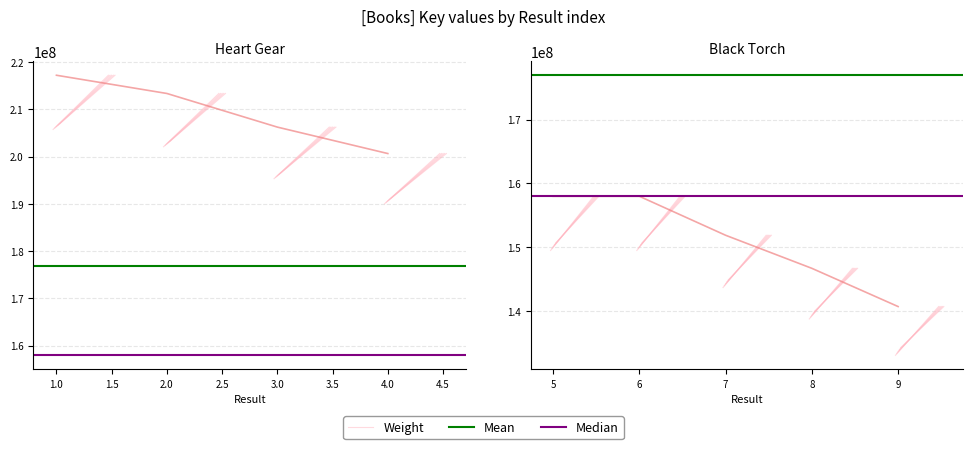

How many values exceed 157989895?

4